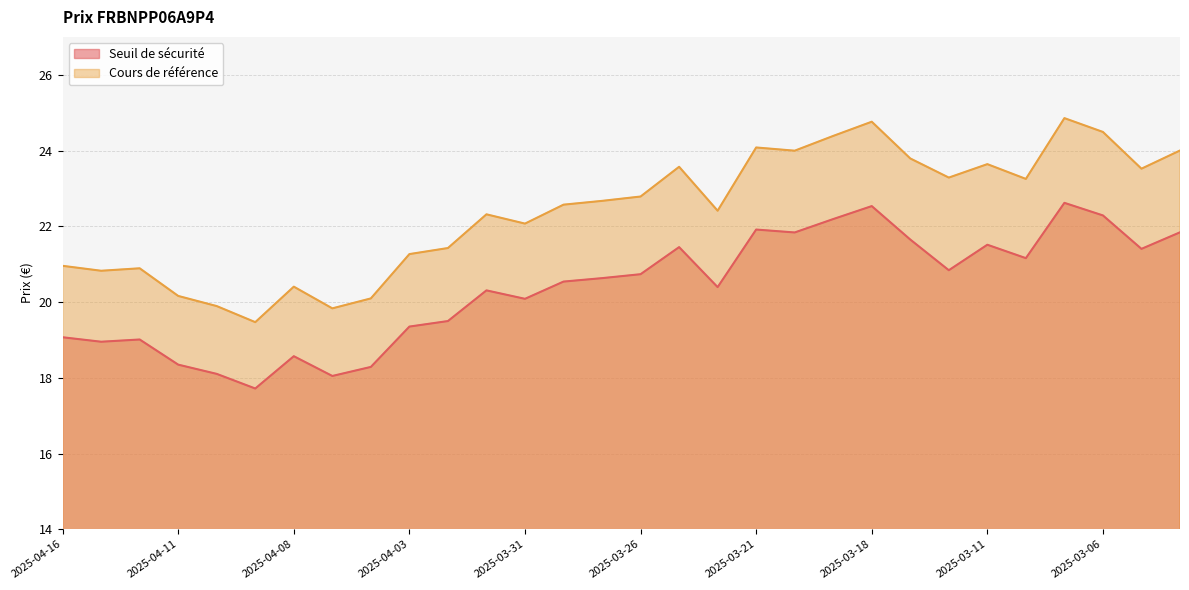

Rank the categories by Cours de référence value from highest to lowest.

2025-03-07, 2025-03-18, 2025-03-06, 2025-03-19, 2025-03-21, 2025-03-04, 2025-03-20, 2025-03-17, 2025-03-11, 2025-03-25, 2025-03-05, 2025-03-14, 2025-03-10, 2025-03-26, 2025-03-27, 2025-03-28, 2025-03-24, 2025-04-01, 2025-03-31, 2025-04-02, 2025-04-03, 2025-04-16, 2025-04-14, 2025-04-15, 2025-04-08, 2025-04-11, 2025-04-04, 2025-04-10, 2025-04-07, 2025-04-09